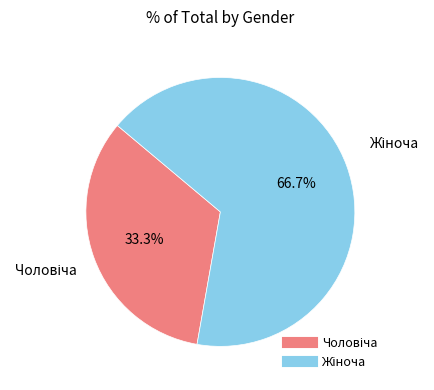

Is there any slice that represents more than half of the pie?

Yes